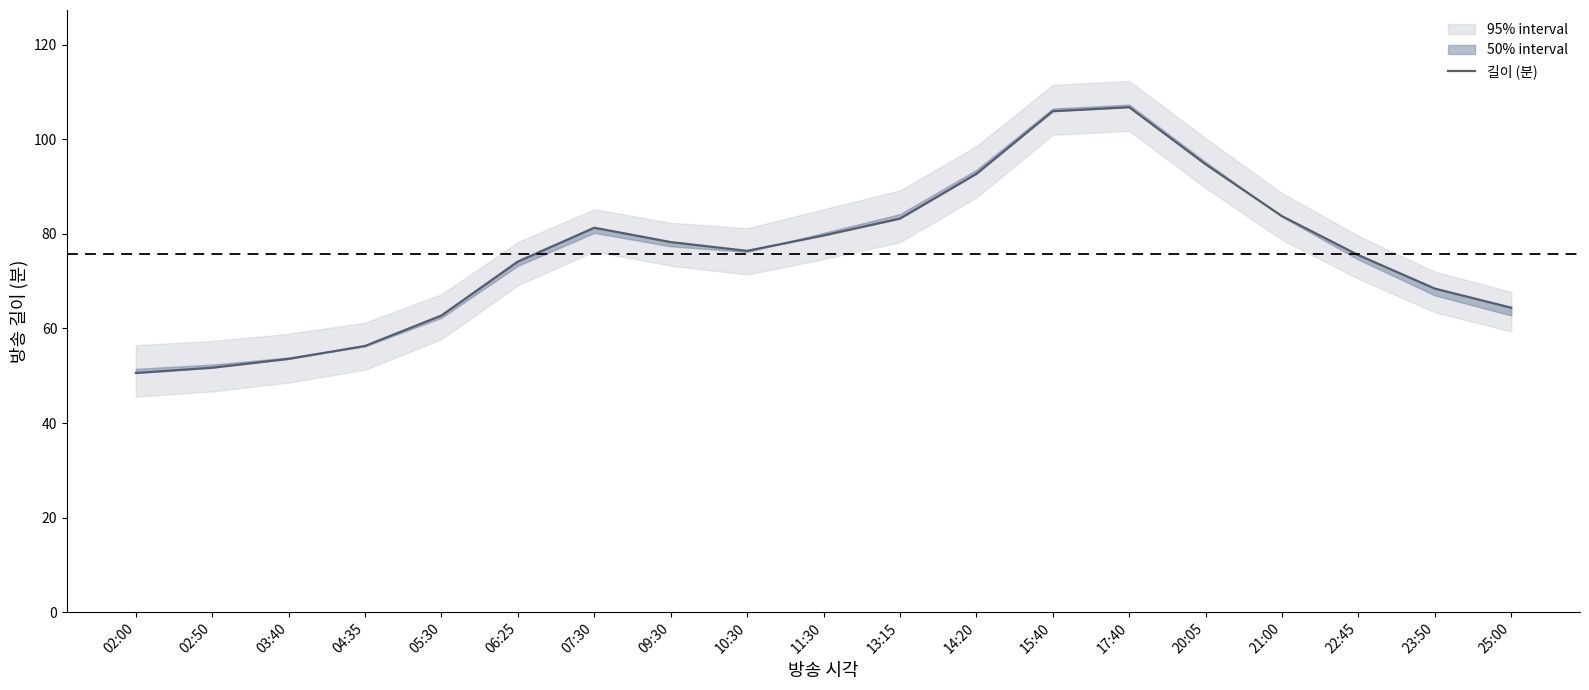

Which category has the lowest value across all series?

02:00